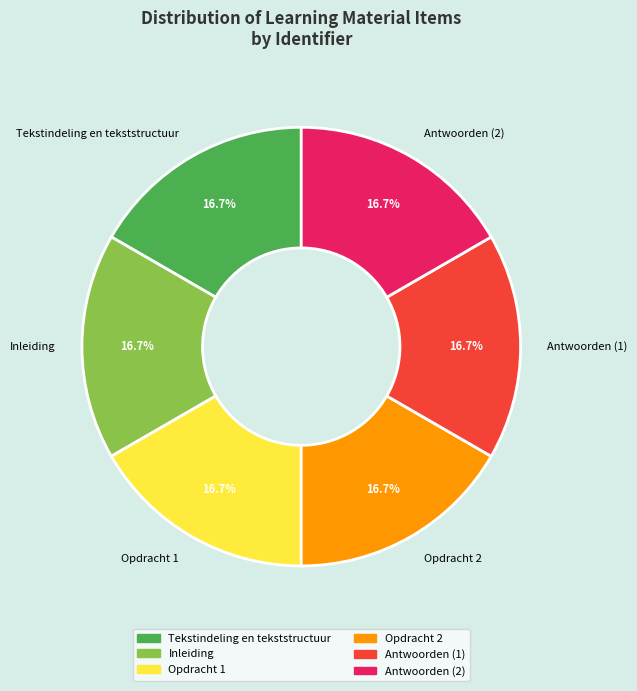

To the nearest percent, what percentage of the pie is Antwoorden (2)?

17%